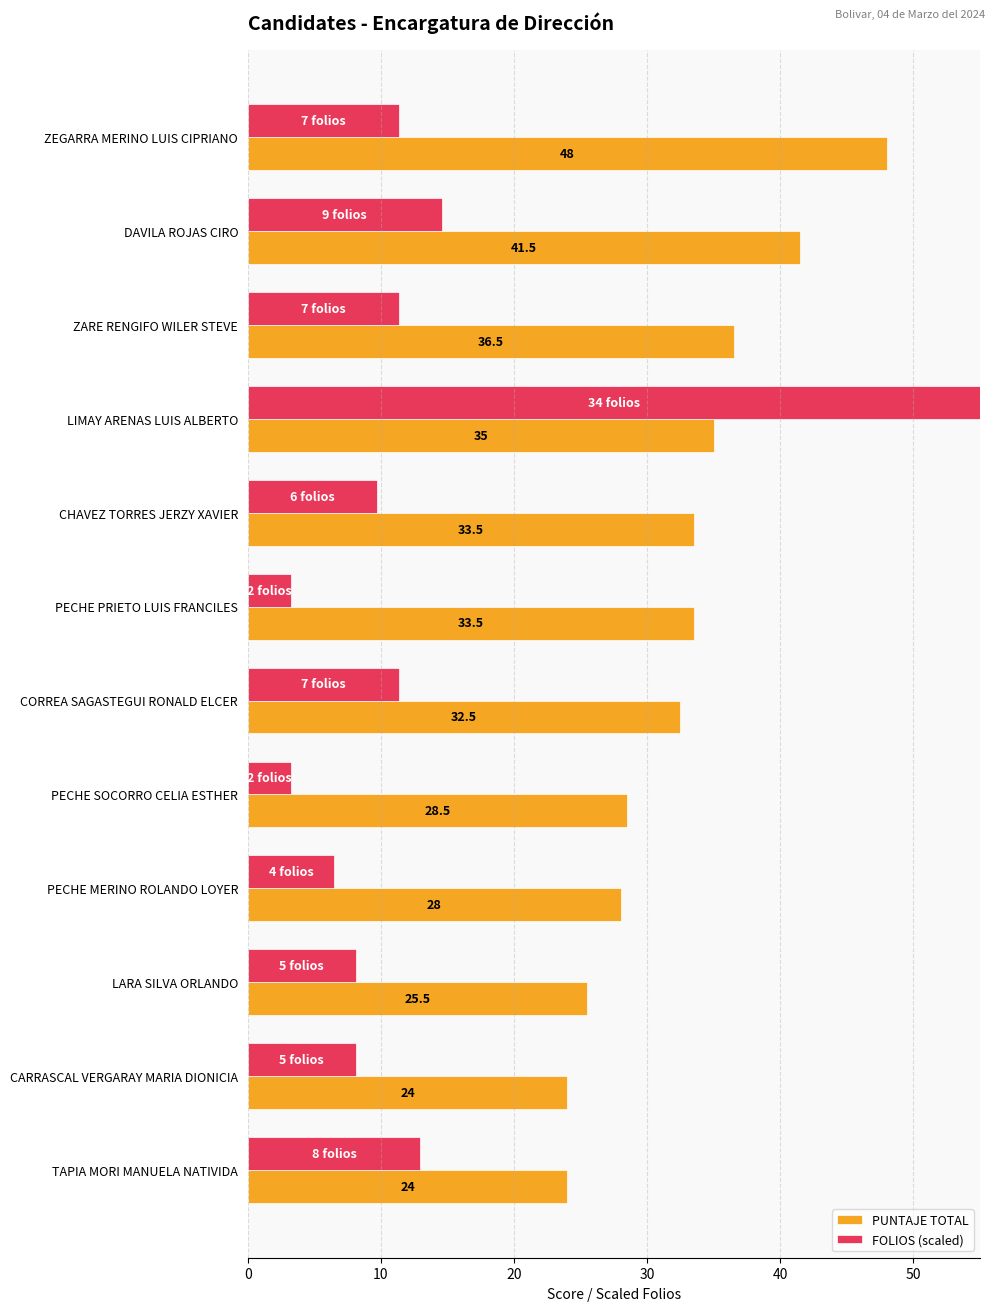

How many series are shown in this chart?

2